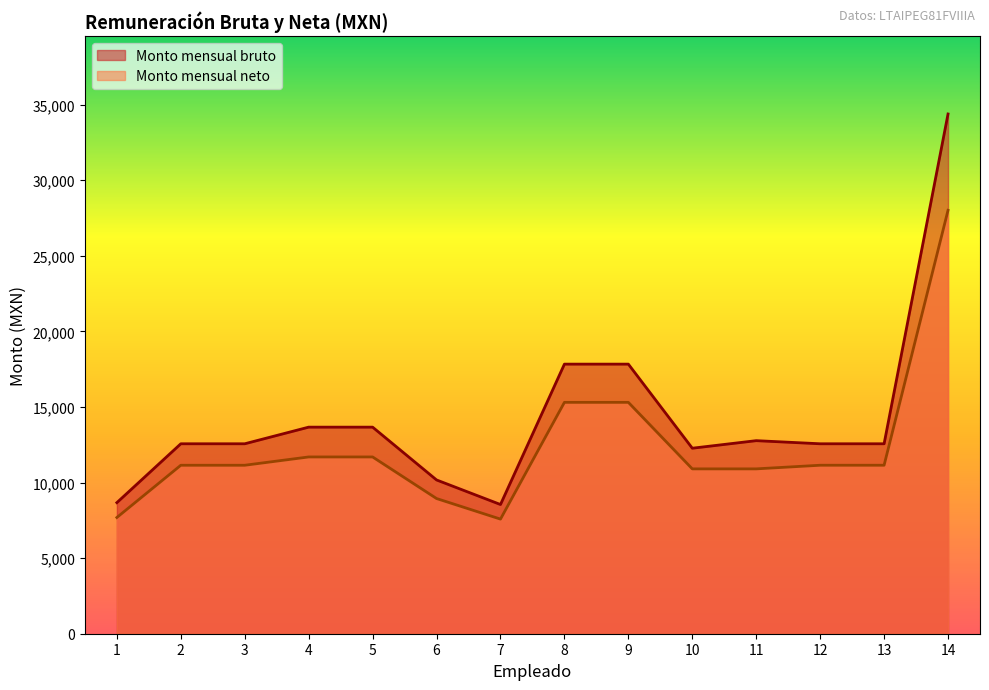

Reading left to right, extract all data points from this chart.

Monto mensual bruto: 1=8671.7	2=12565.3	3=12565.3	4=13665.5	5=13665.5	6=10172.2	7=8547.1	8=17834.0	9=17834.0	10=12271.5	11=12771.5	12=12565.3	13=12565.3	14=34382.0
Monto mensual neto: 1=7688.9	2=11144.6	3=11144.6	4=11693.9	5=11693.9	6=8943.4	7=7582.4	8=15305.9	9=15305.9	10=10905.4	11=10905.4	12=11145.4	13=11145.4	14=28011.8